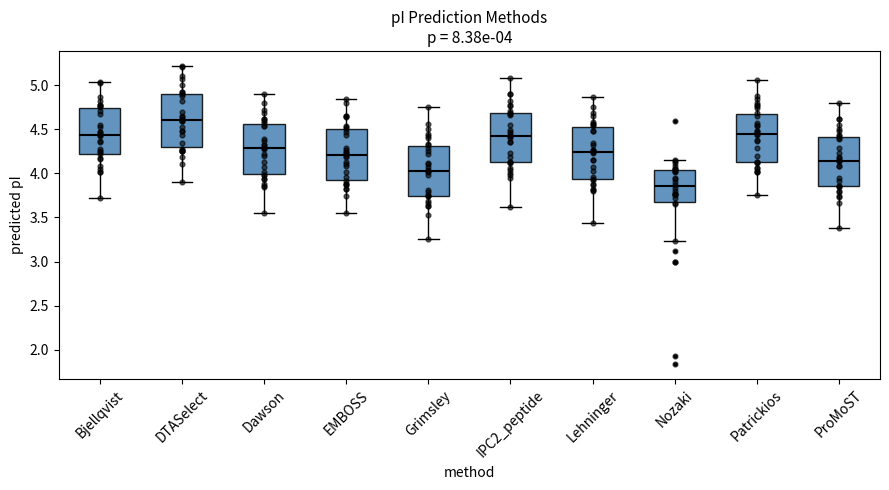

Which box has the lowest median line?

Nozaki